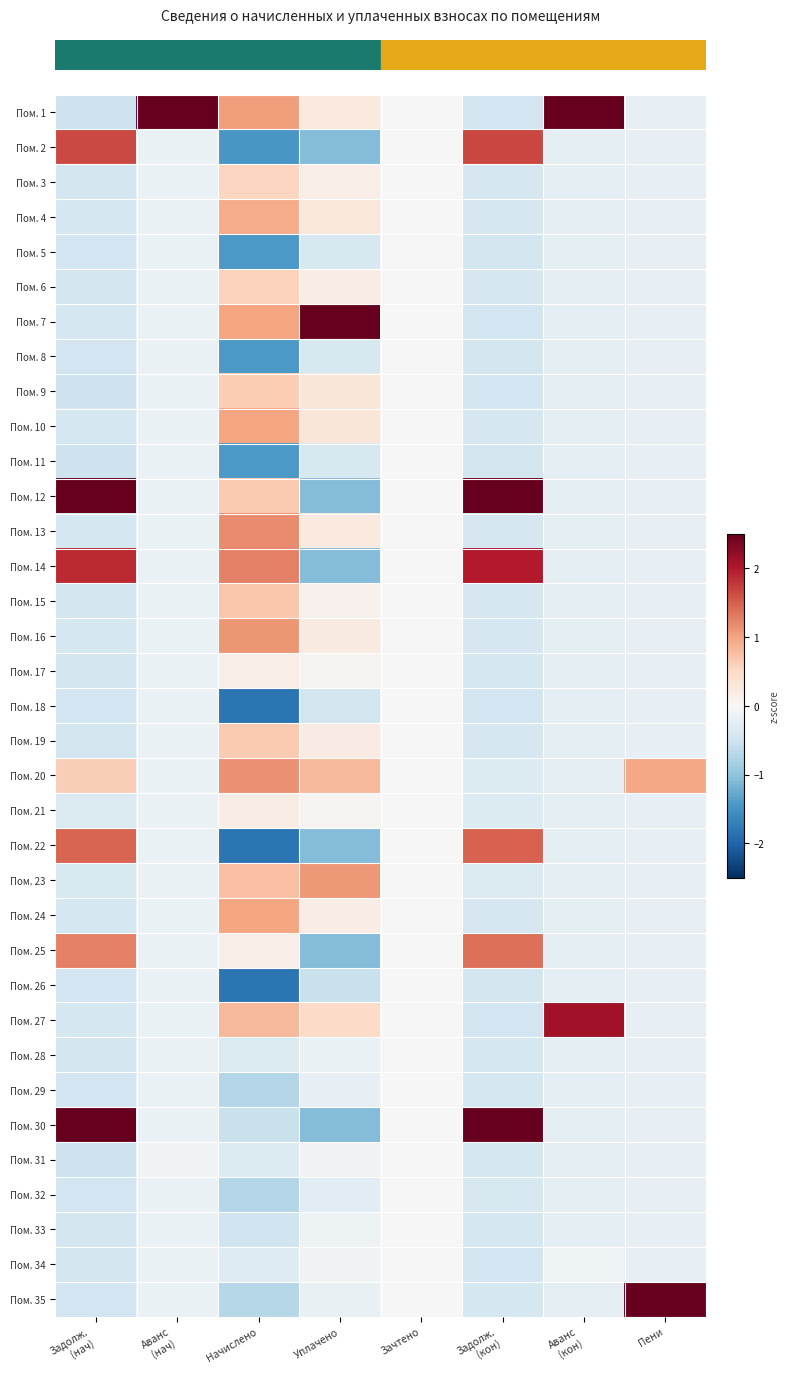

Which has a higher value, Пени or Начислено?

Начислено